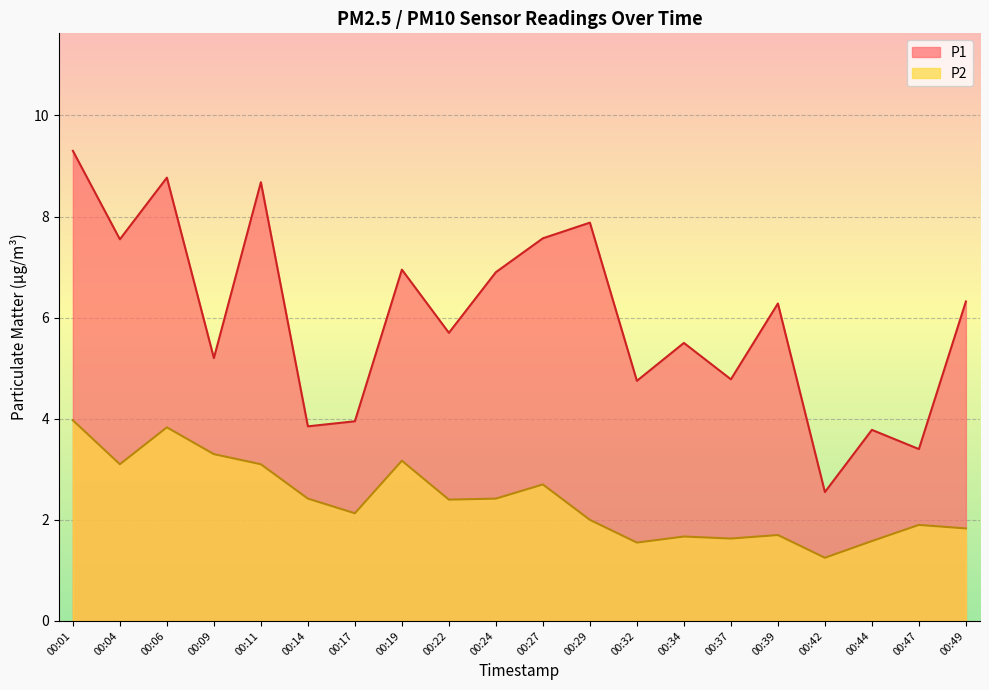

What are all the series names shown in the legend?

P1, P2